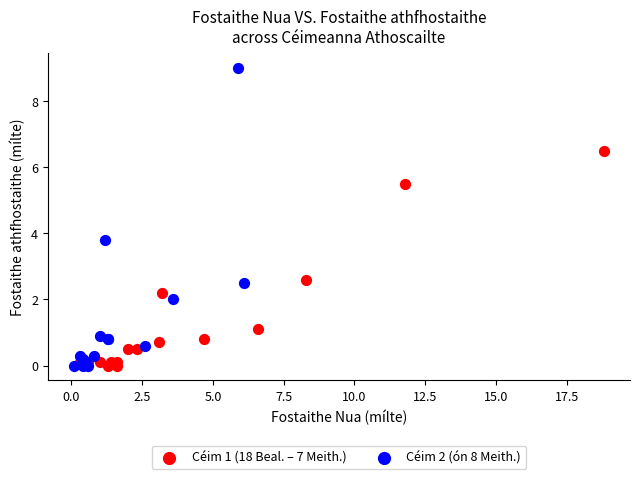

Which series contains the highest Y value?

Céim 2 (ón 8 Meith.)